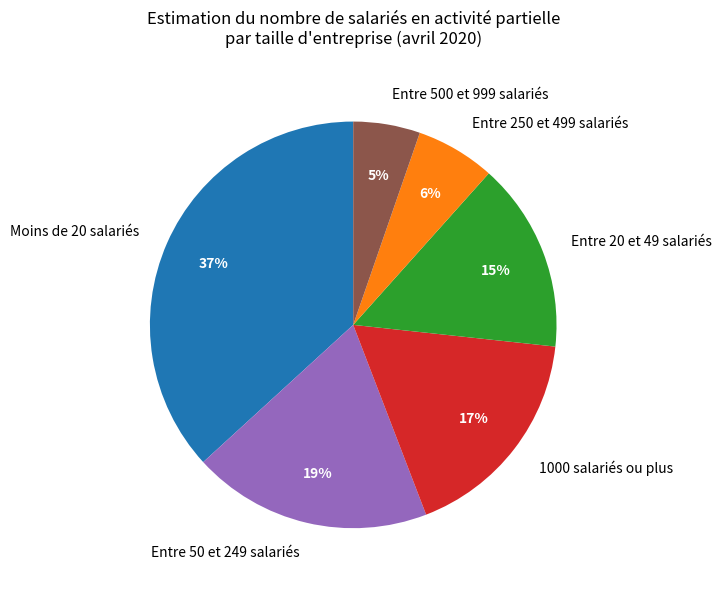

True or false: Entre 500 et 999 salariés accounts for 5% of the total.

True